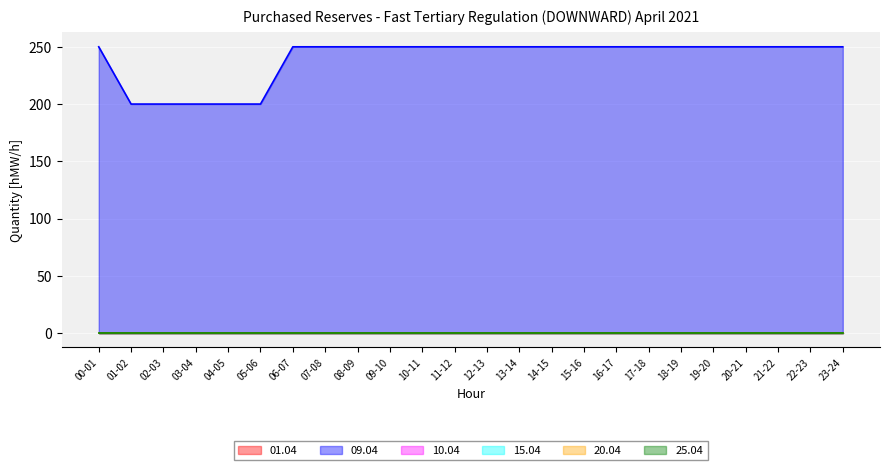

True or false: 01.04 and 15.04 cross at least once.

False